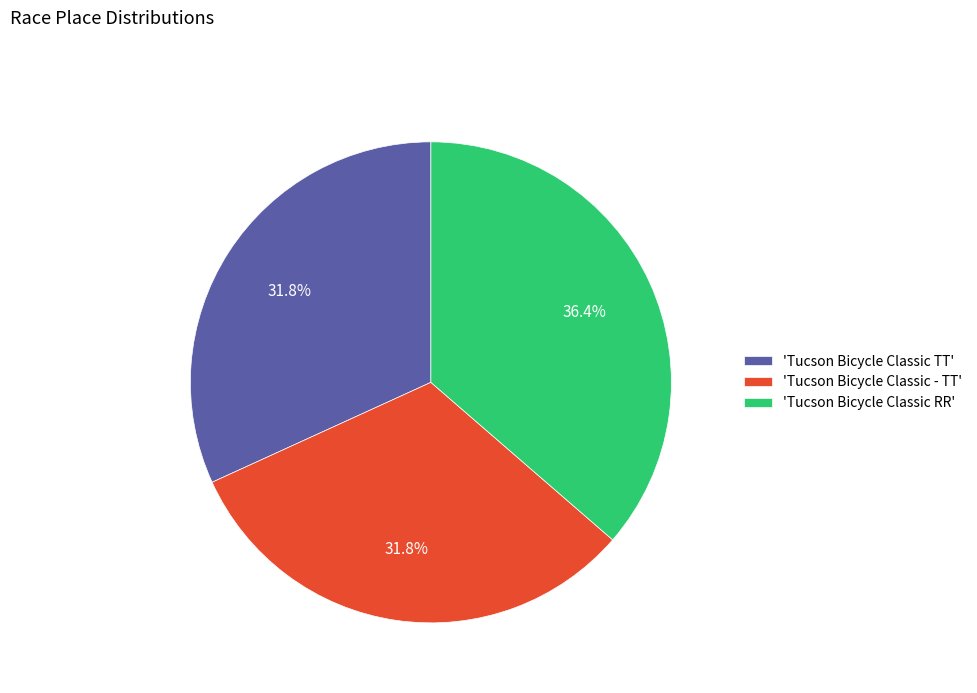

What is the ratio of the value at 'Tucson Bicycle Classic RR' to the value at 'Tucson Bicycle Classic - TT'?

1.1